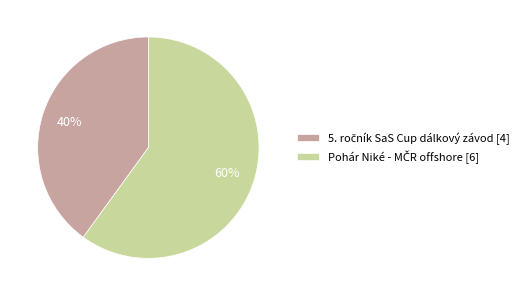

Does any single category account for the majority?

Yes